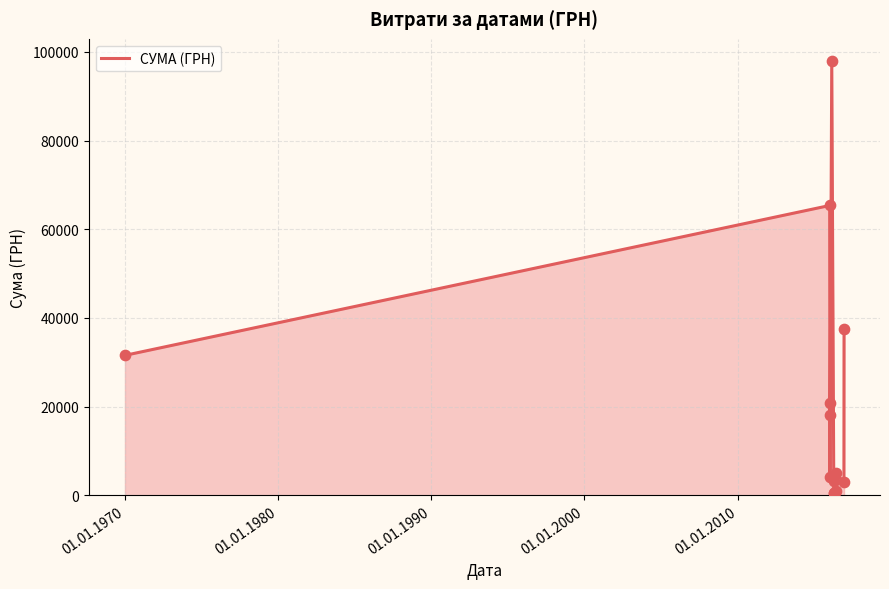

What is the maximum value shown in the chart?

98032.2